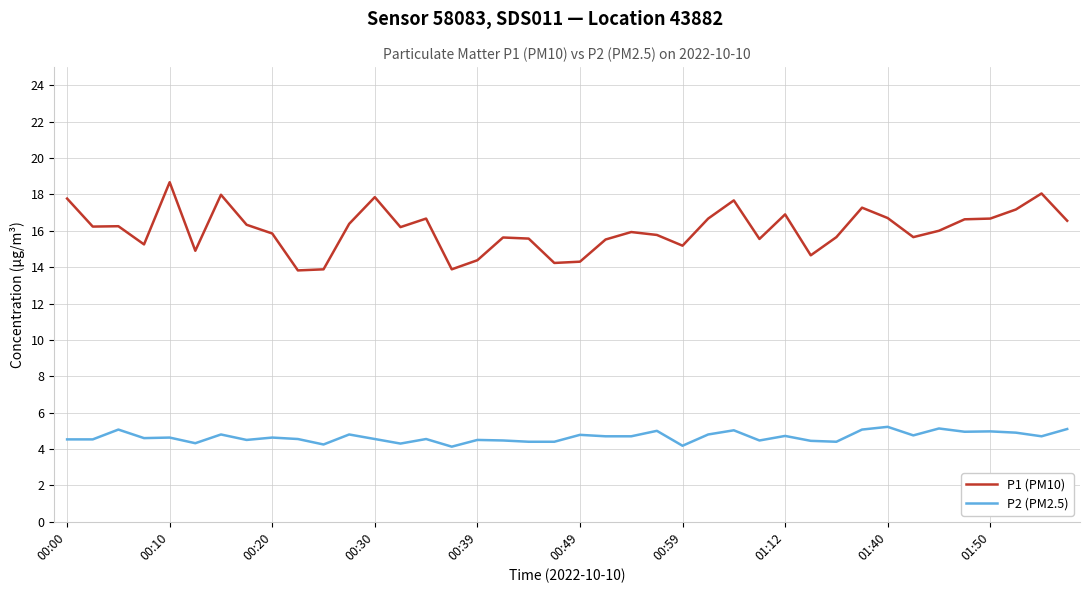

List the series in order of their overall mean, highest first.

P1 (PM10), P2 (PM2.5)